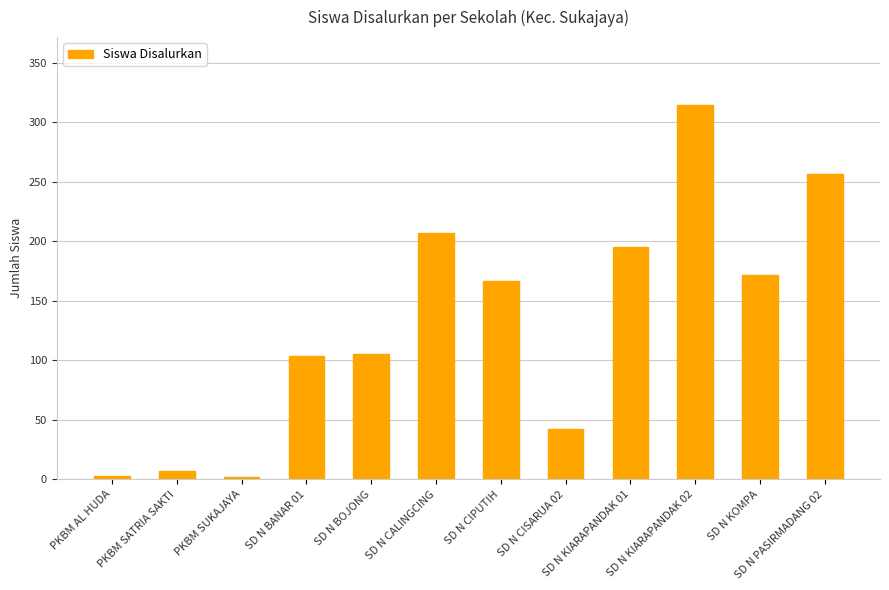

True or false: the data shows 283 at SD N CALINGCING.

False